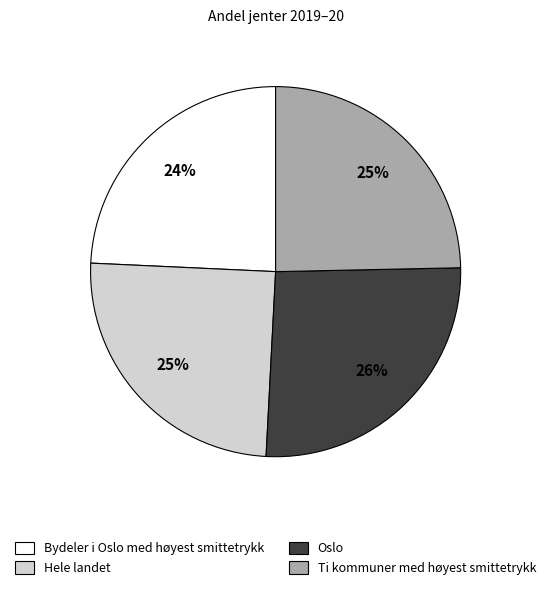

The Ti kommuner med høyest smittetrykk slice represents 33% of the pie. True or false?

False